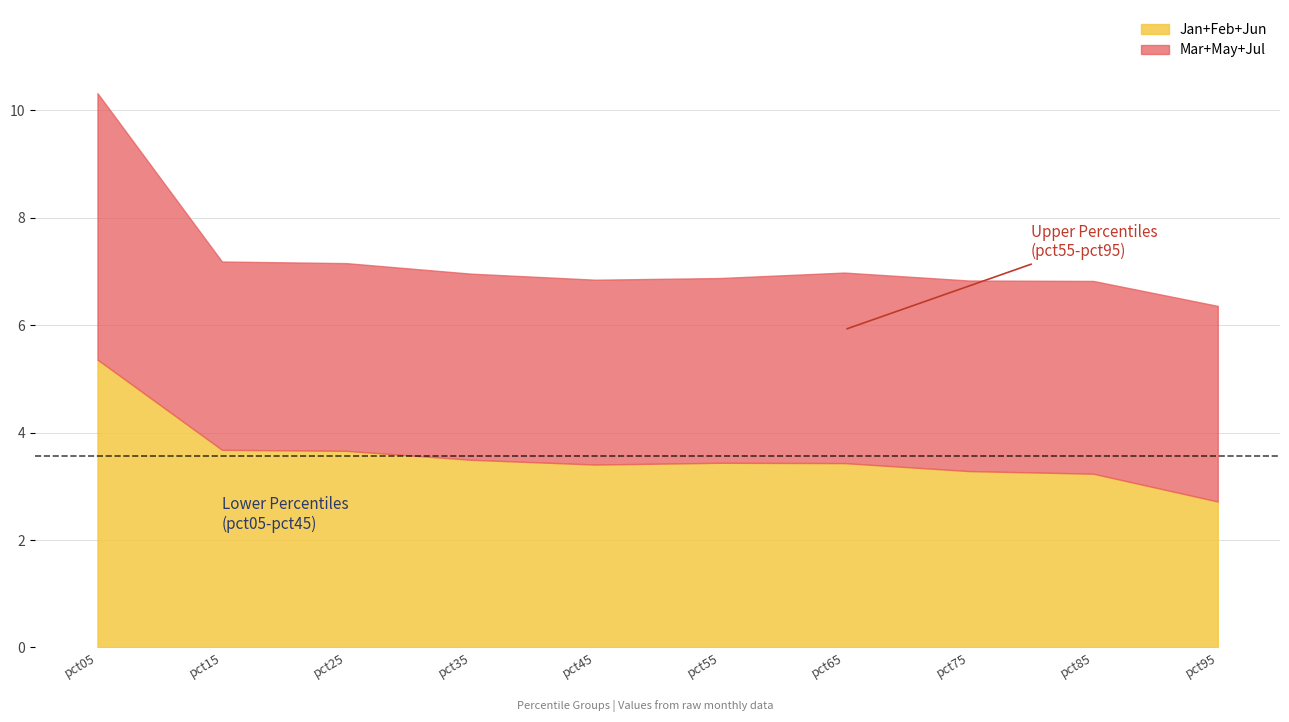

The Jan+Feb+Jun series shows 5.1 at pct35. True or false?

False